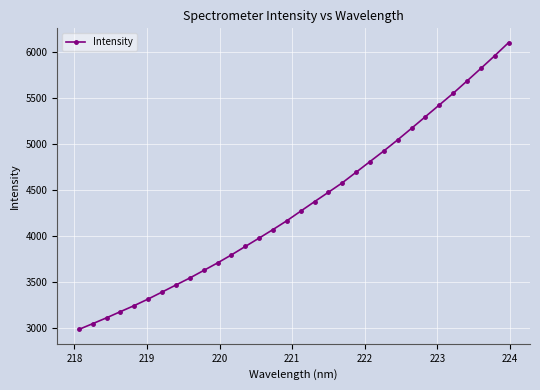

What is the difference between the maximum and minimum values?

3122.0